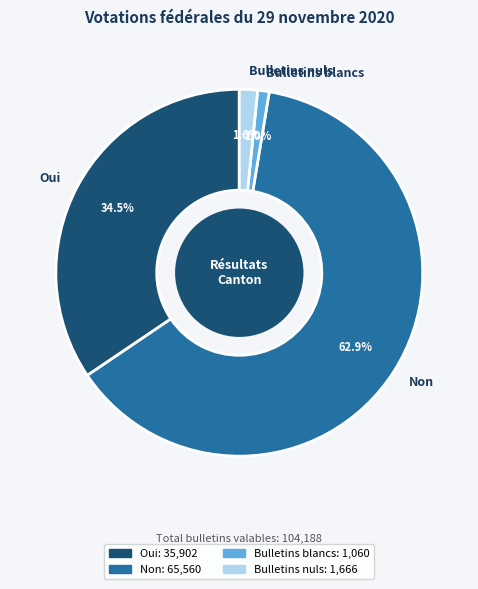

True or false: Bulletins nuls accounts for 10% of the total.

False